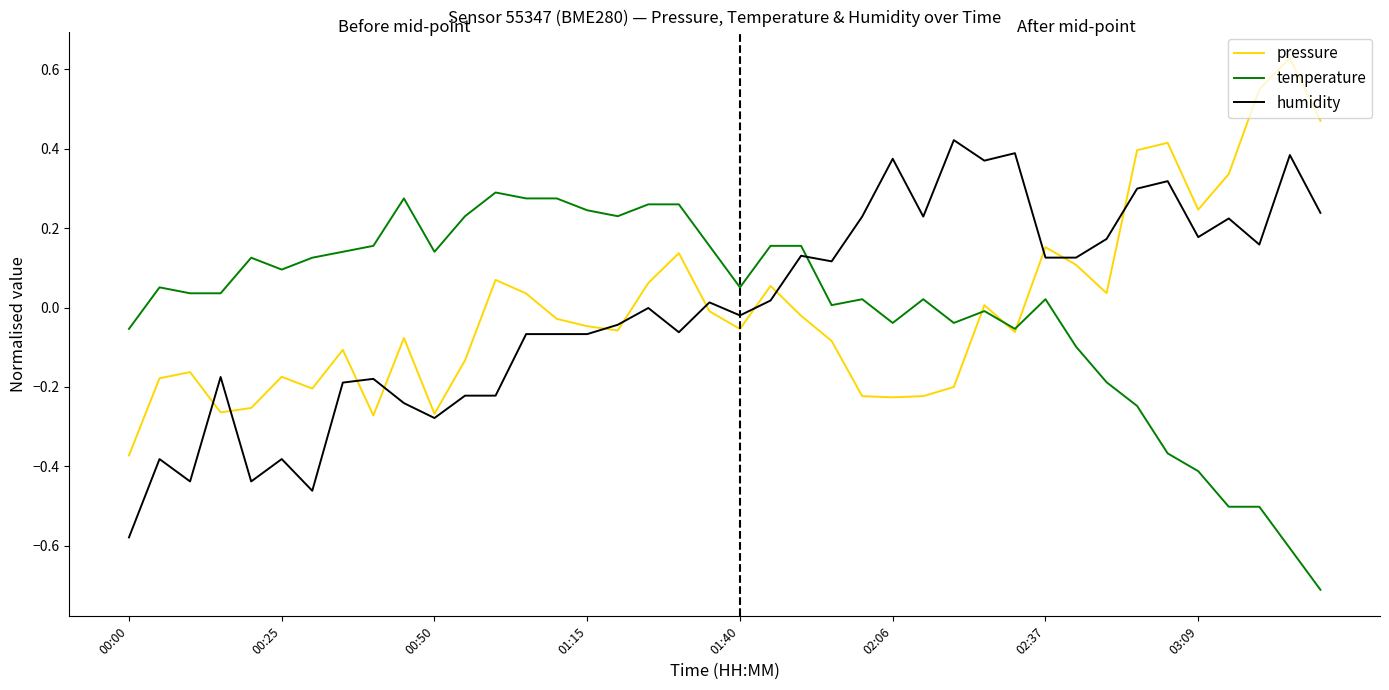

What is the minimum value shown in the chart?

-0.7